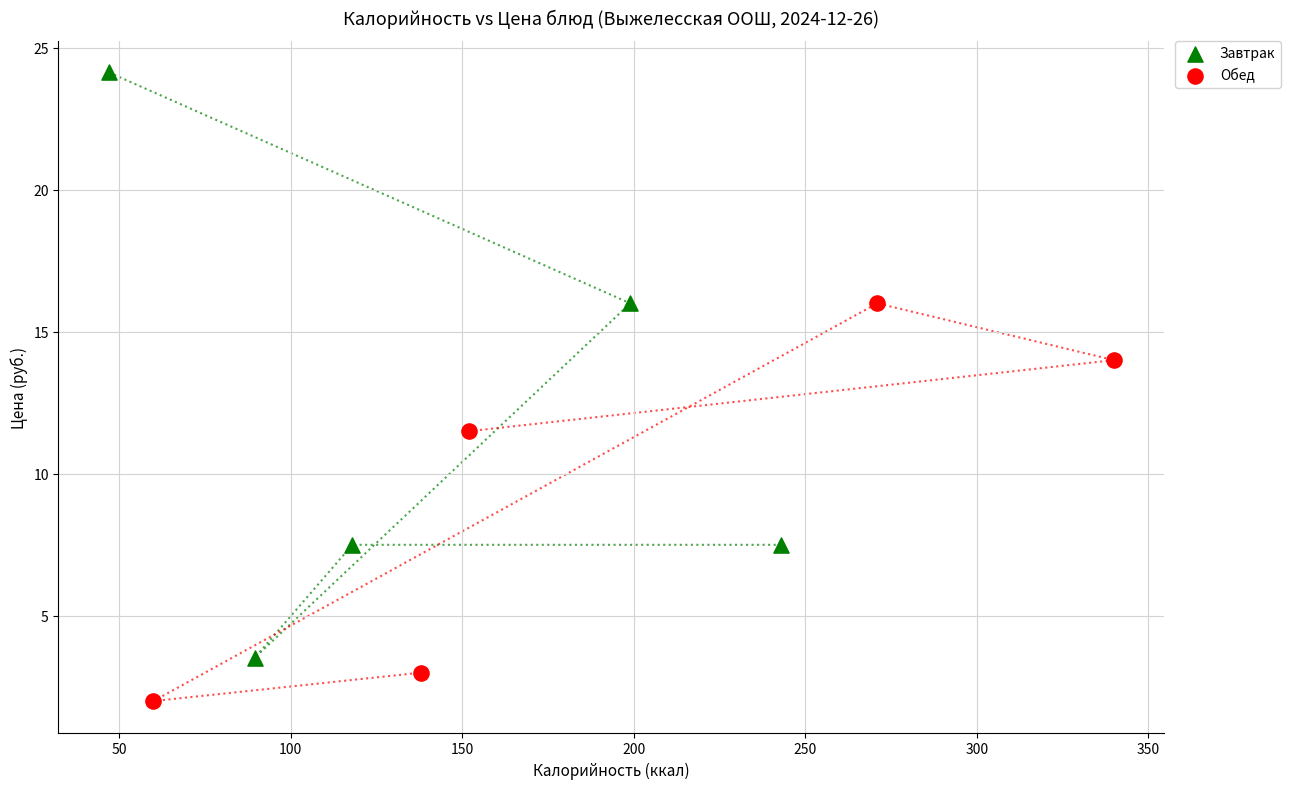

Which series contains the highest Y value?

Завтрак